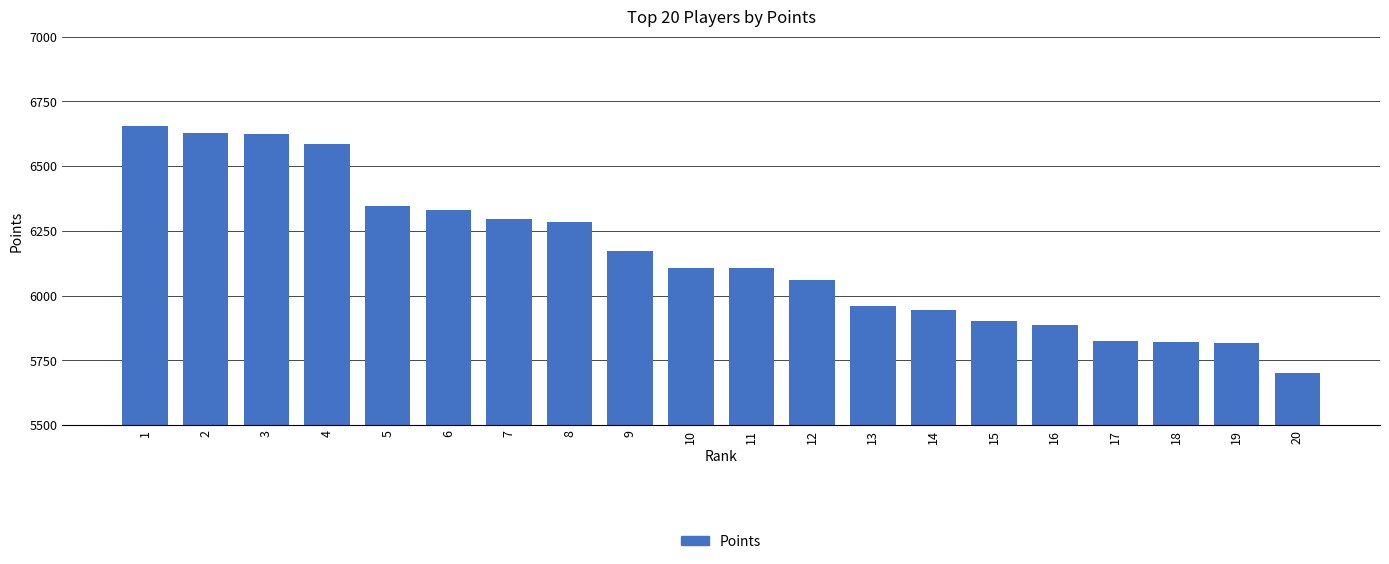

What is the ratio of the value at 4 to the value at 13?

1.1